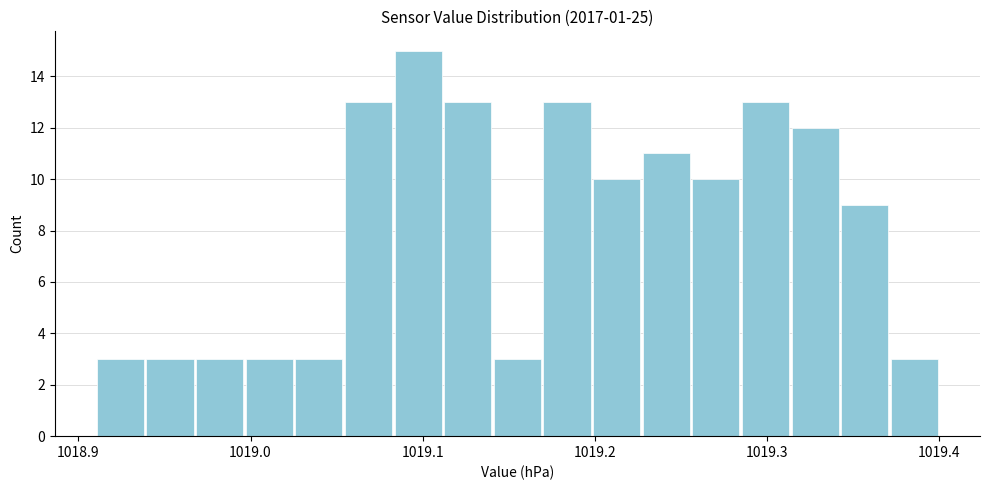

Read against the x-axis, roughly where is the centre of the tallest bar?

1019.10